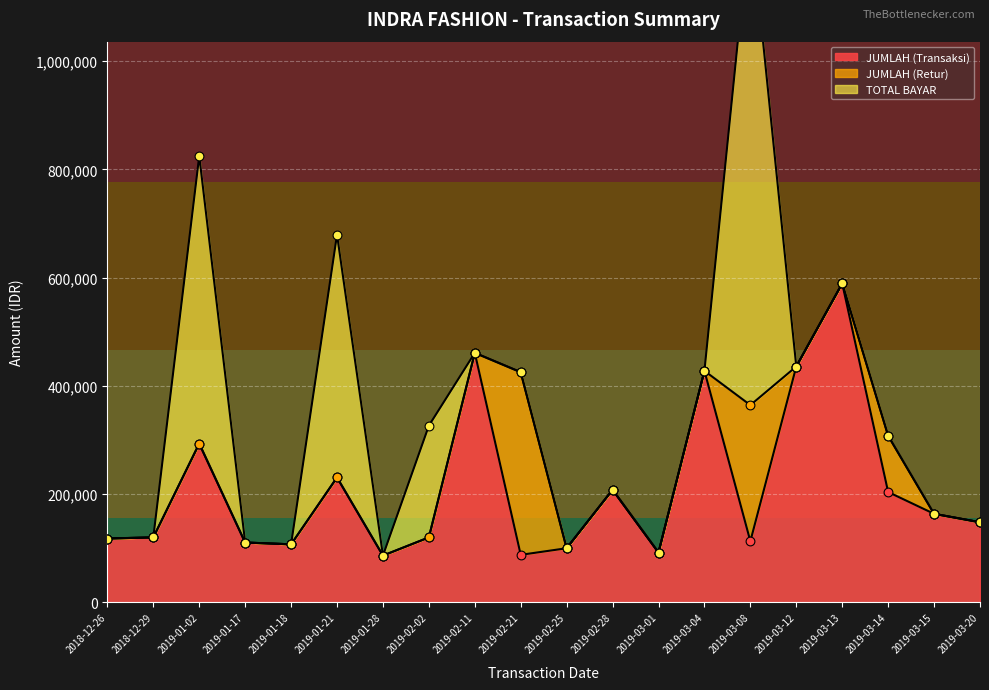

The value of JUMLAH (Transaksi) at 2019-01-17 is 68440. True or false?

False